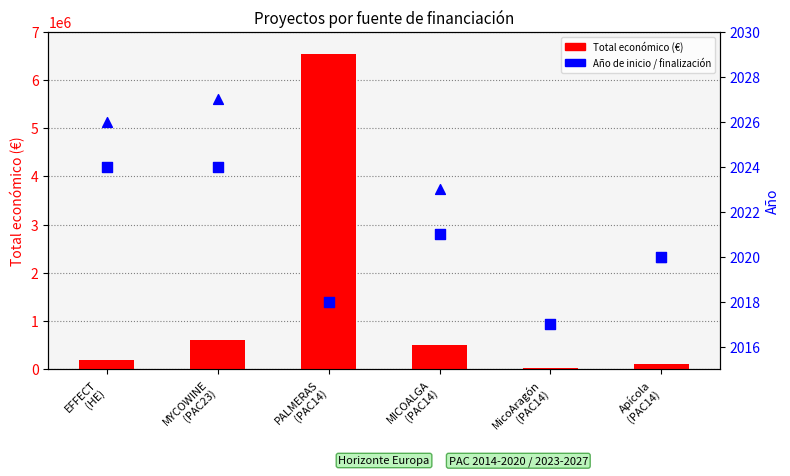

Which series reaches the maximum Y coordinate?

Total económico